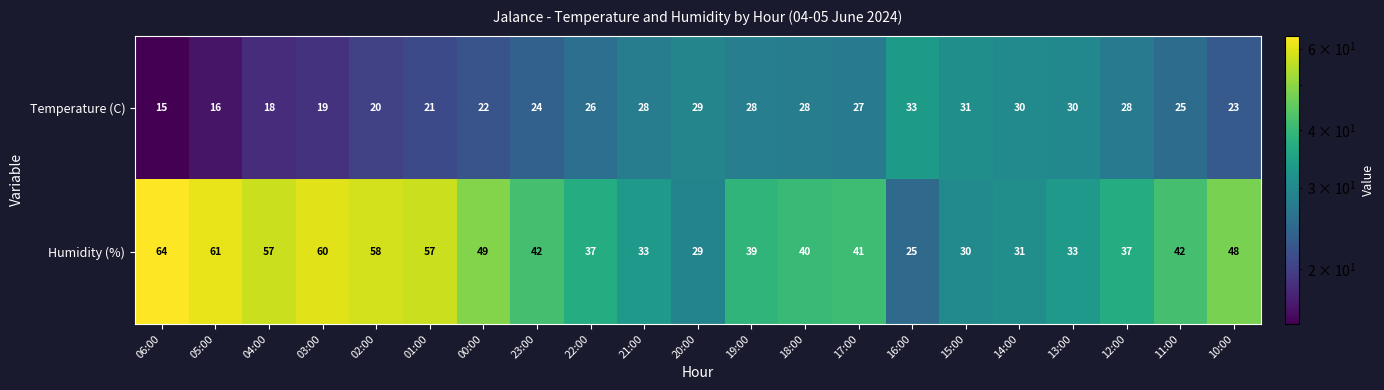

What is the difference between the Temperature (C) values at 15:00 and 17:00?

4